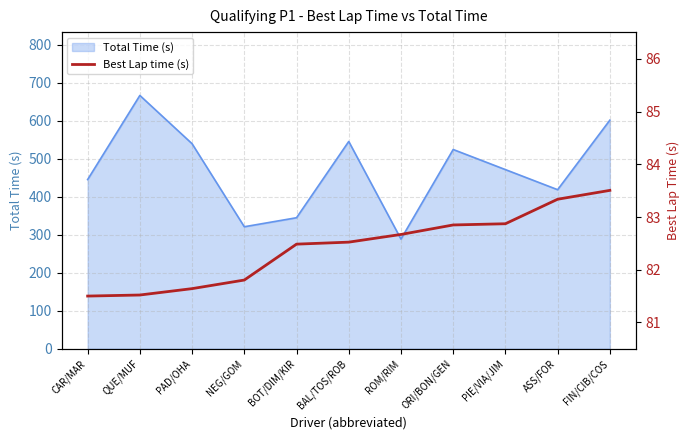

Between ROM/RIM and FIN/CIB/COS, which is larger?

FIN/CIB/COS